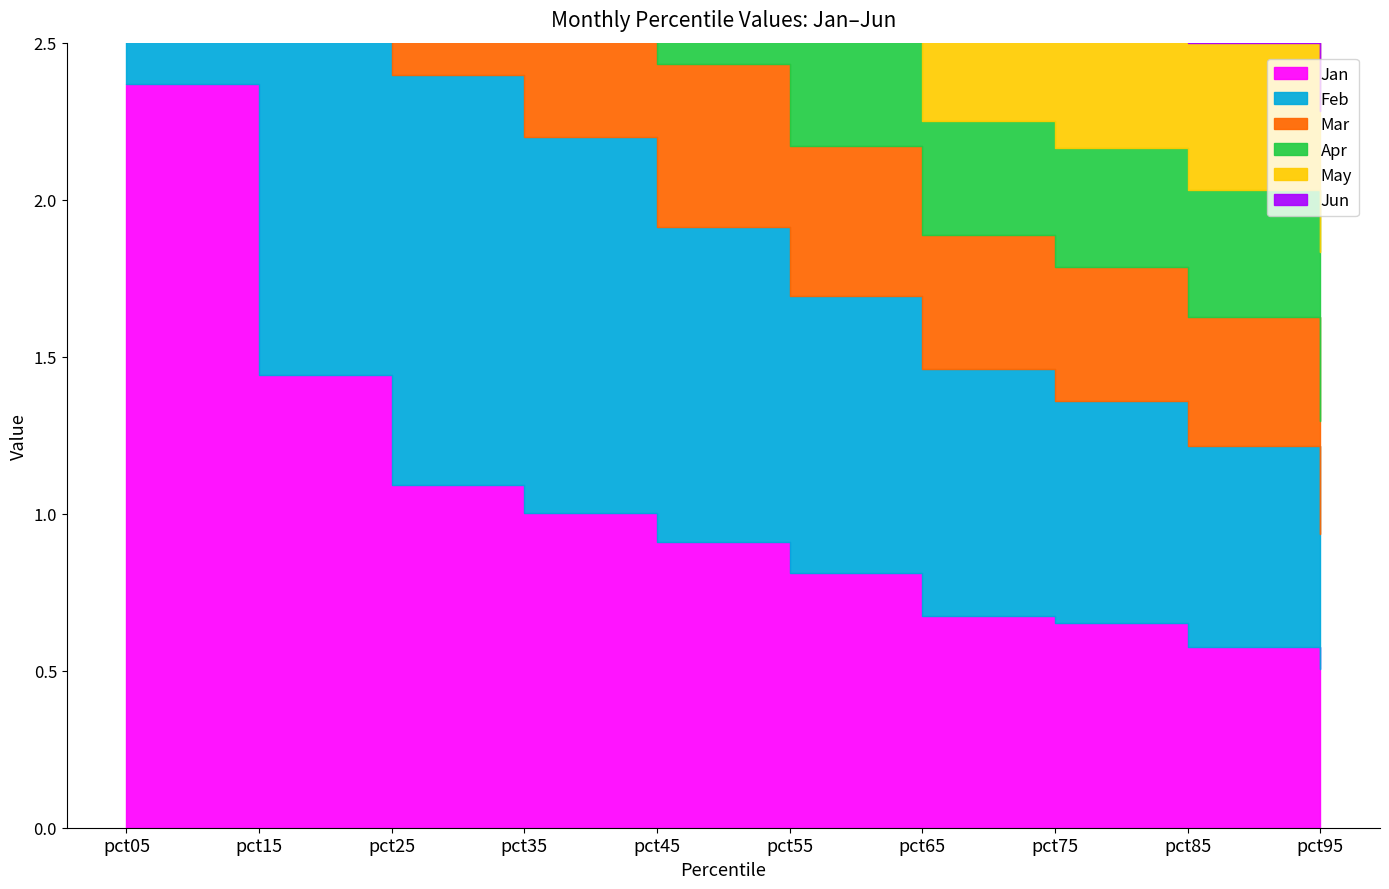

How many lines are shown in the chart?

6